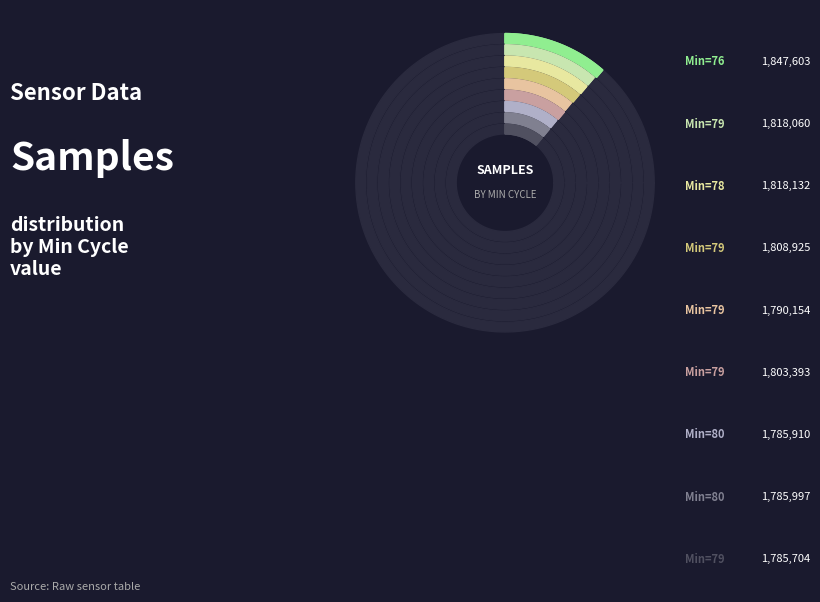

Is there any slice that represents more than half of the pie?

No